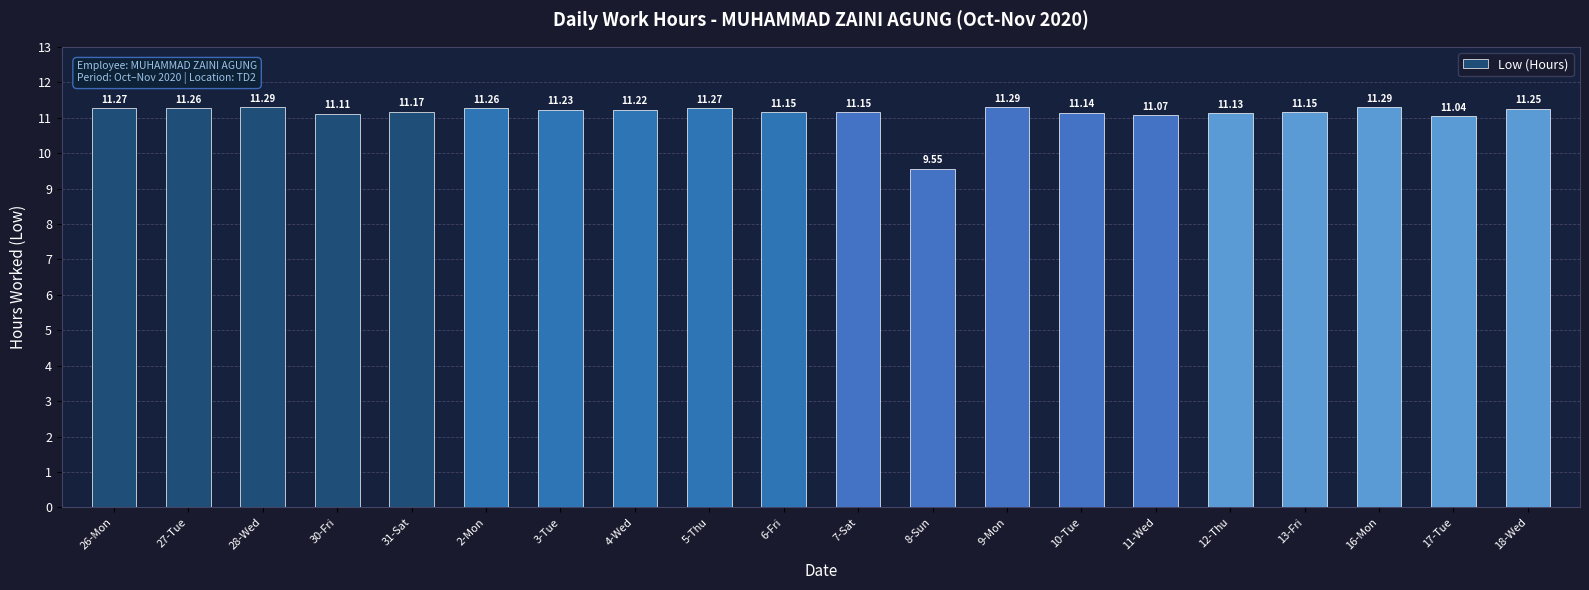

What is the average value?

11.1